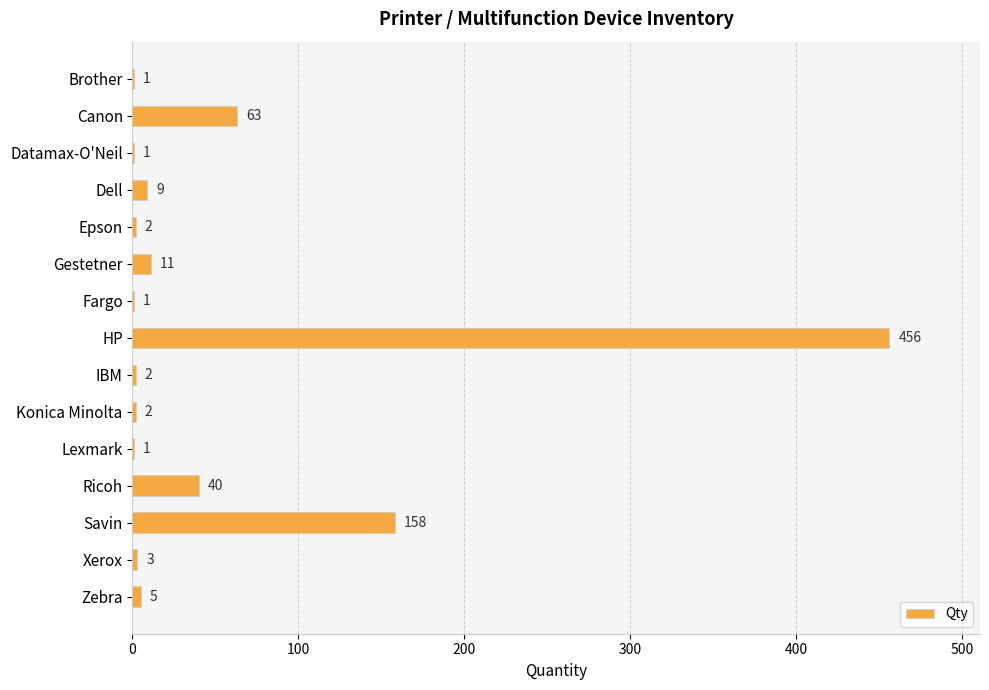

The value at IBM is 2. True or false?

True